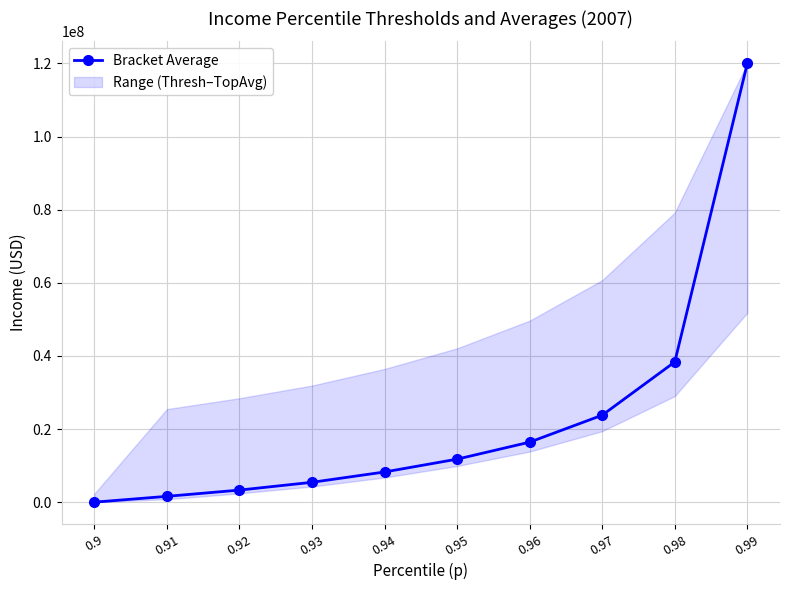

Reading left to right, list all the values displayed in this chart.

0.9=3057.9	0.91=1594862.4	0.92=3307921.8	0.93=5434972.0	0.94=8259596.5	0.95=11767706.0	0.96=16420047.0	0.97=23793634.0	0.98=38357000.0	0.99=120032448.0